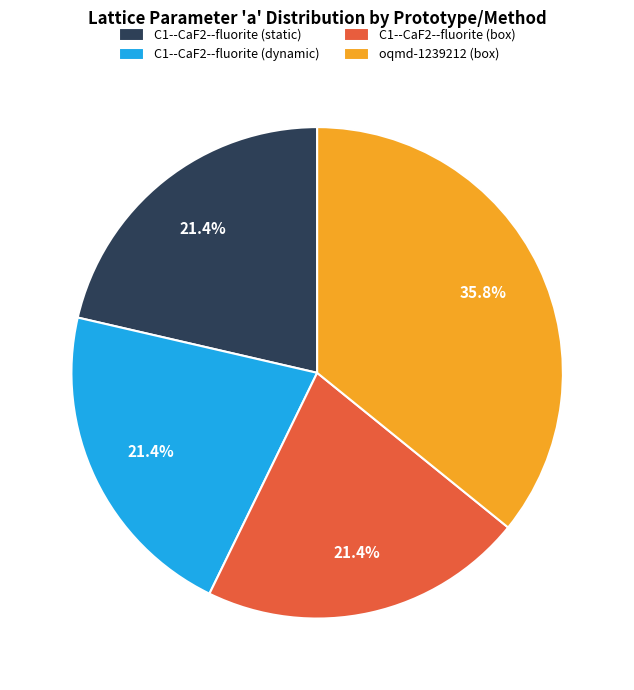

Is there a majority slice in this chart?

No